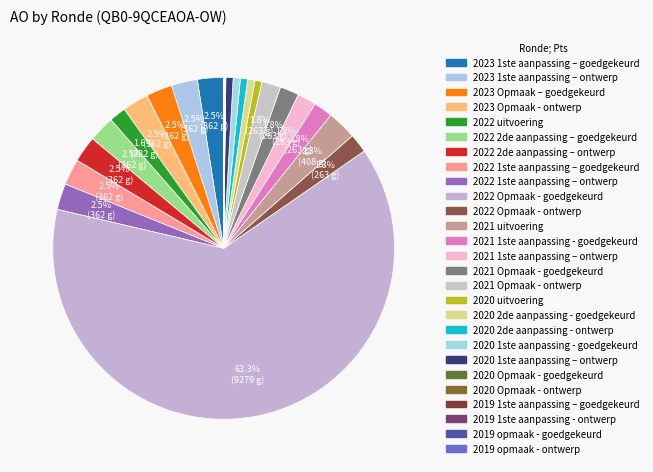

Rank the categories by value from highest to lowest.

2022 Opmaak - goedgekeurd, 2021 uitvoering, 2023 1ste aanpassing – goedgekeurd, 2023 1ste aanpassing – ontwerp, 2023 Opmaak – goedgekeurd, 2023 Opmaak - ontwerp, 2022 2de aanpassing – goedgekeurd, 2022 2de aanpassing – ontwerp, 2022 1ste aanpassing – goedgekeurd, 2022 1ste aanpassing – ontwerp, 2022 Opmaak - ontwerp, 2021 1ste aanpassing - goedgekeurd, 2021 1ste aanpassing – ontwerp, 2021 Opmaak - goedgekeurd, 2021 Opmaak - ontwerp, 2022 uitvoering, 2020 2de aanpassing - goedgekeurd, 2020 2de aanpassing - ontwerp, 2020 1ste aanpassing - goedgekeurd, 2020 1ste aanpassing – ontwerp, 2020 uitvoering, 2020 Opmaak - goedgekeurd, 2020 Opmaak - ontwerp, 2019 1ste aanpassing – goedgekeurd, 2019 1ste aanpassing - ontwerp, 2019 opmaak - goedgekeurd, 2019 opmaak - ontwerp